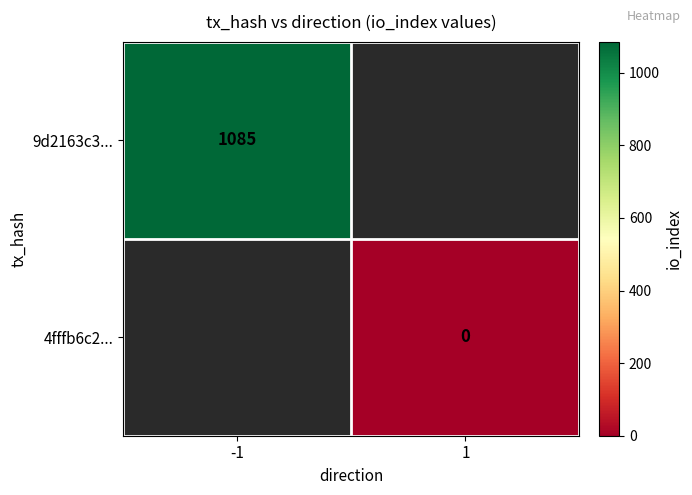

True or false: 9d2163c3... has a value of 1655 at -1.

False